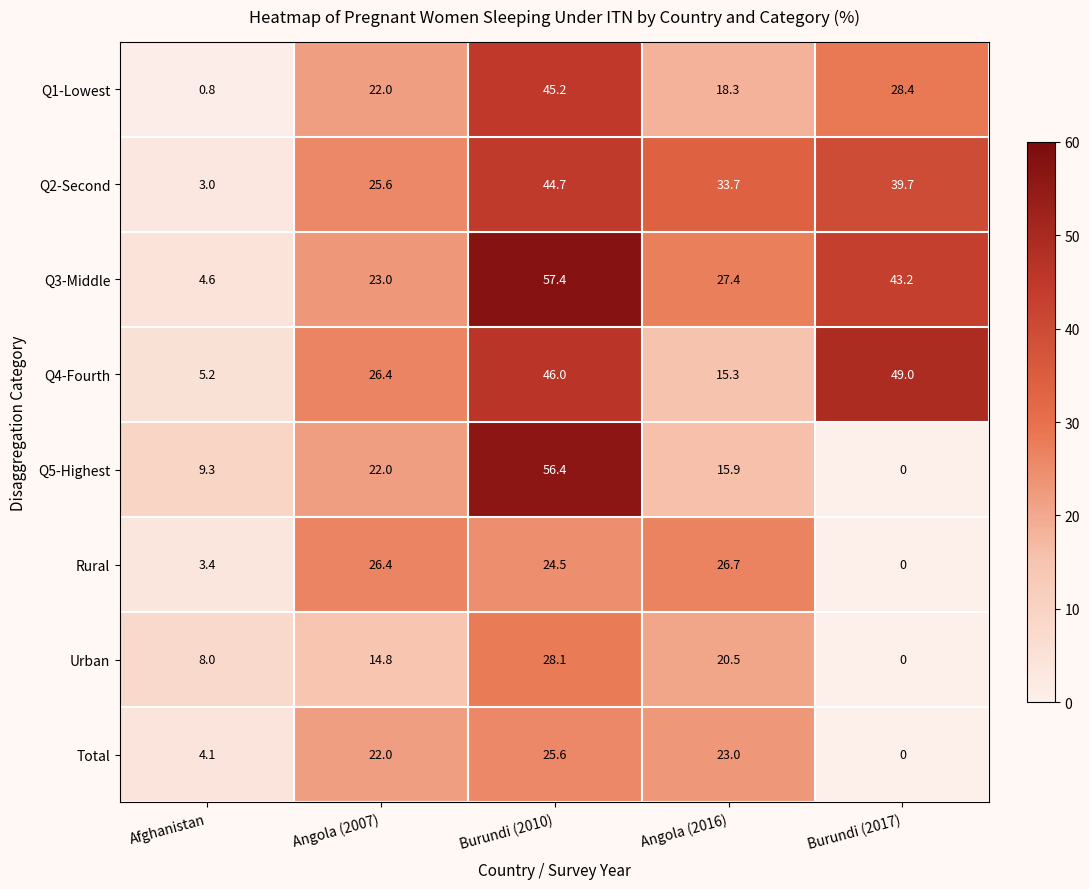

How many categories are shown in the chart?

5